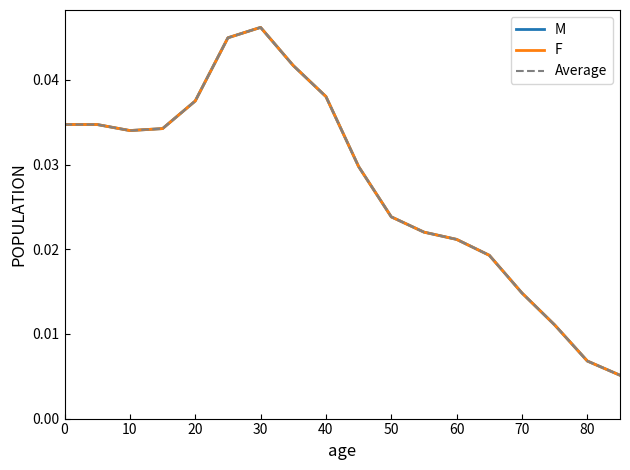

Does the chart display data point markers on the line(s)?

No